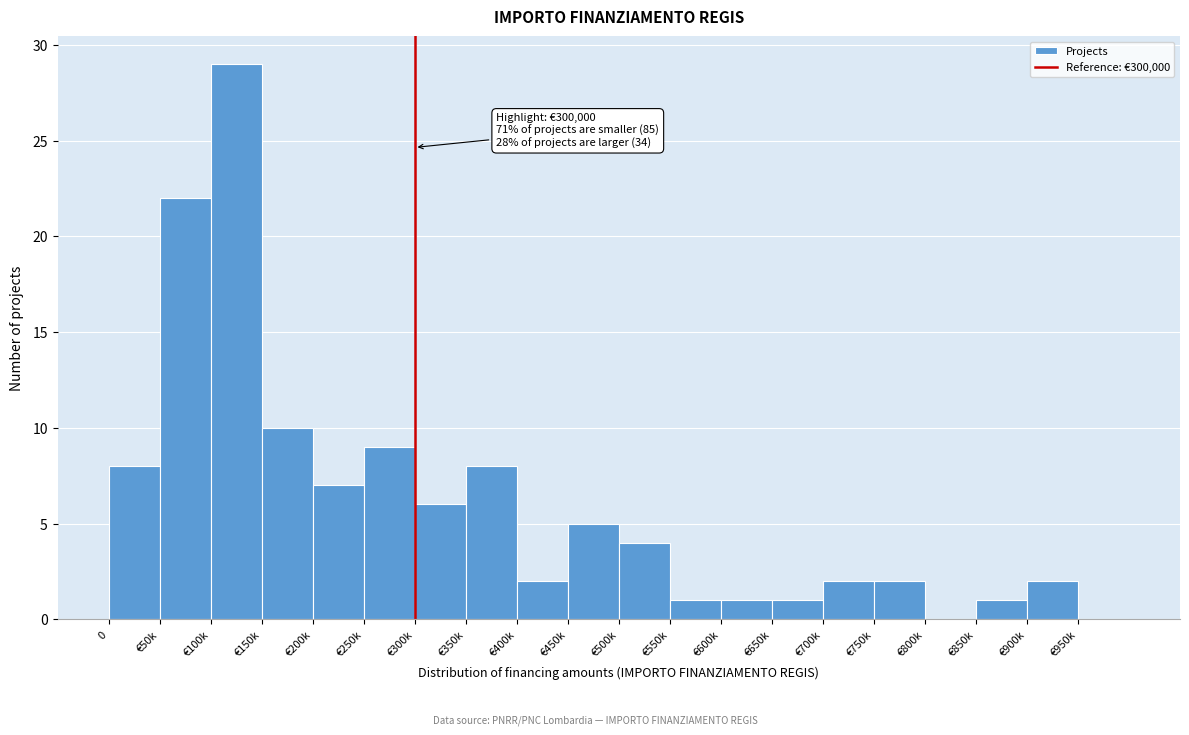

Reading left to right, extract all data points from this chart.

0=8	€50k=22	€100k=29	€150k=10	€200k=7	€250k=9	€300k=6	€350k=8	€400k=2	€450k=5	€500k=4	€550k=1	€600k=1	€650k=1	€700k=2	€750k=2	€800k=0	€850k=1	€900k=2	€950k=0